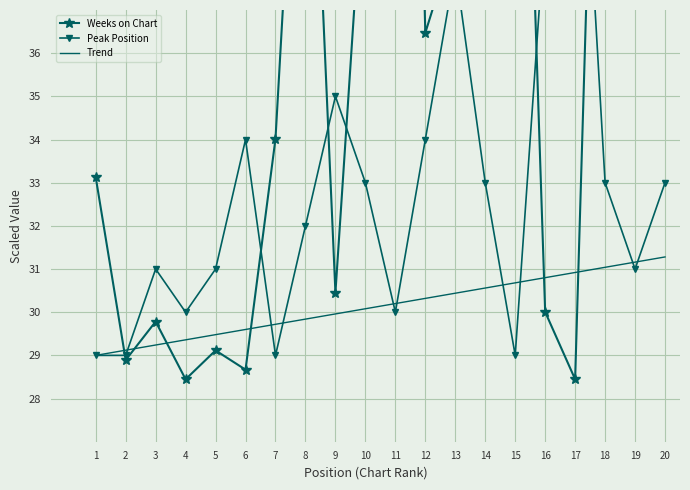

What is the total value across all series at 19?

109.3